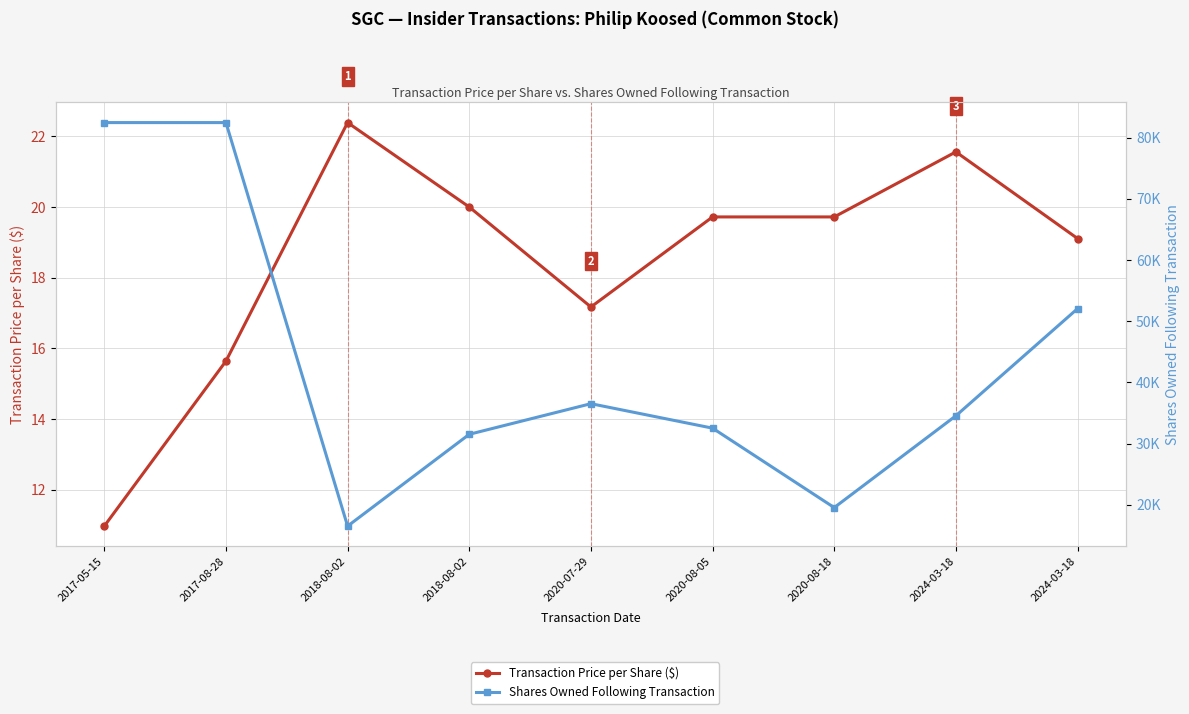

The Shares Owned Following Transaction series shows 8975.2 at 2020-08-18. True or false?

False